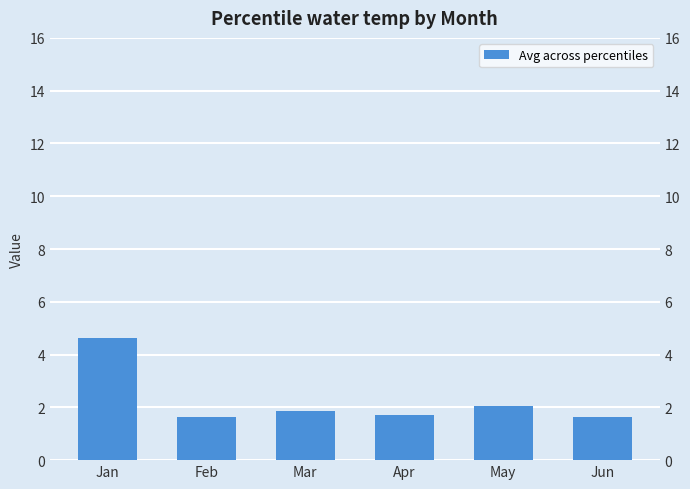

What is the smallest value displayed?

1.6